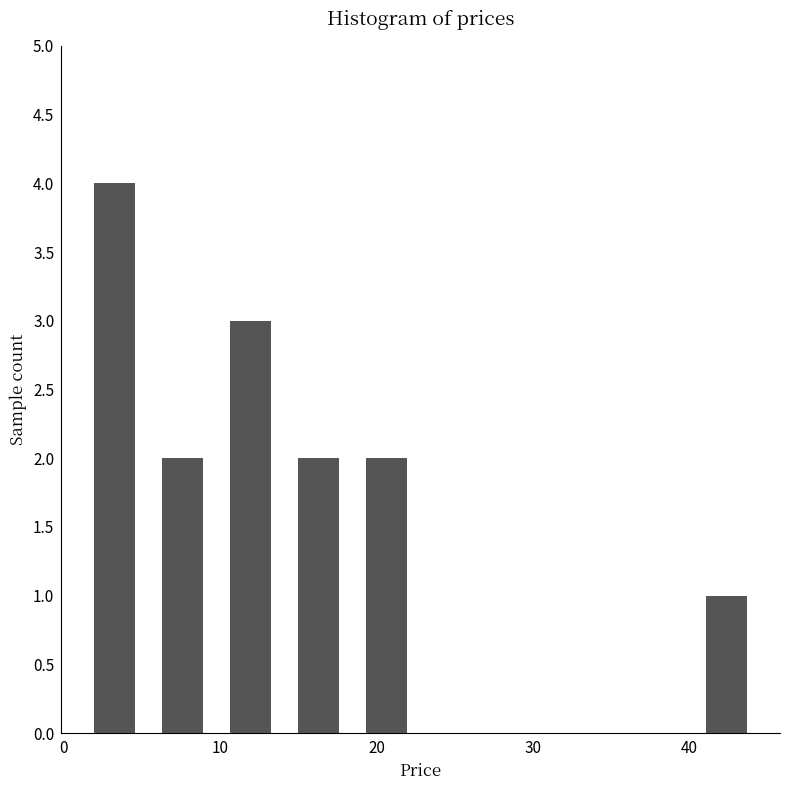

Reading left to right, transcribe this chart: for each bar, give the range it covers on the x-axis and its height. Neither the bar edges nor the heights are printed on the chart, so give them approximately, as read against the axes.

1 to 5: 4
5 to 10: 2
10 to 14: 3
14 to 18: 2
18 to 23: 2
23 to 27: 0
27 to 32: 0
32 to 36: 0
36 to 40: 0
40 to 45: 1